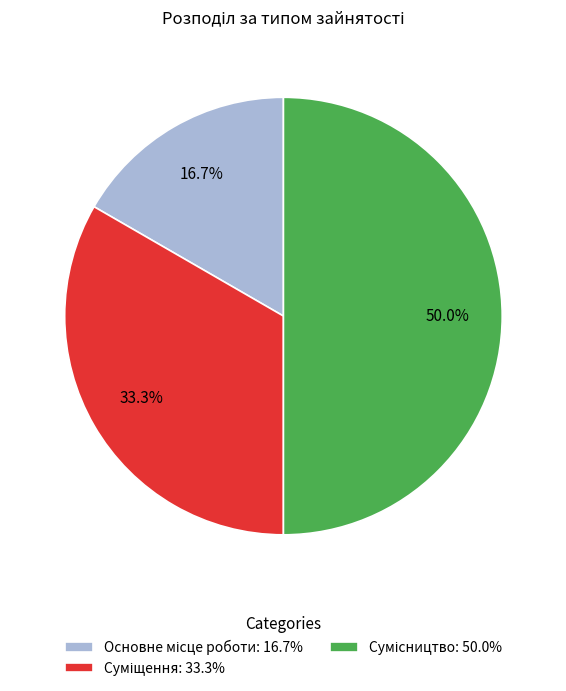

Combined, what portion of the pie is Сумісництво and Основне місце роботи?

66.7%